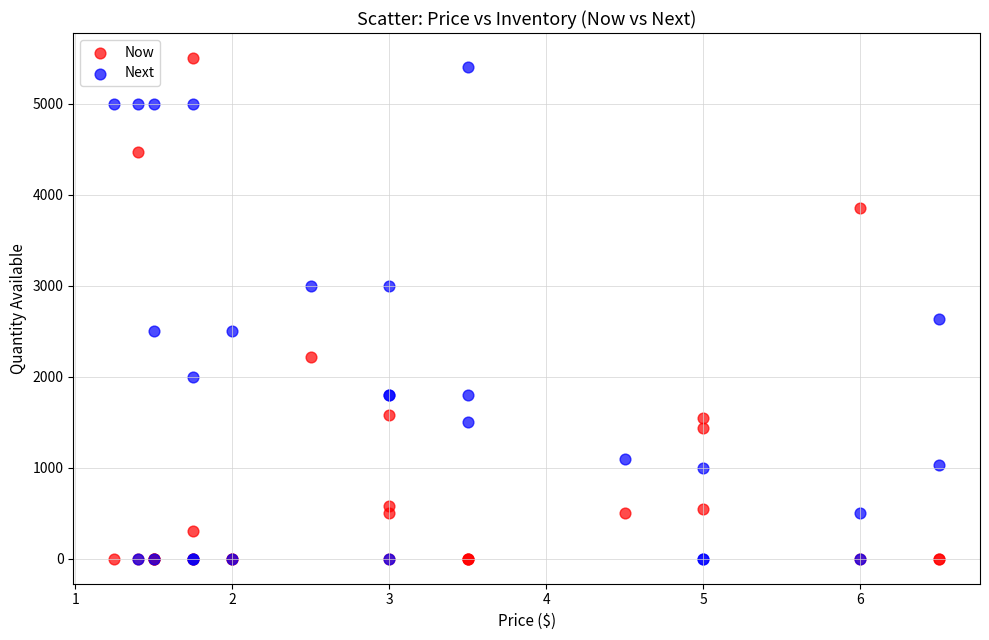

Across all series, what Y value is closest to 2750?

2630